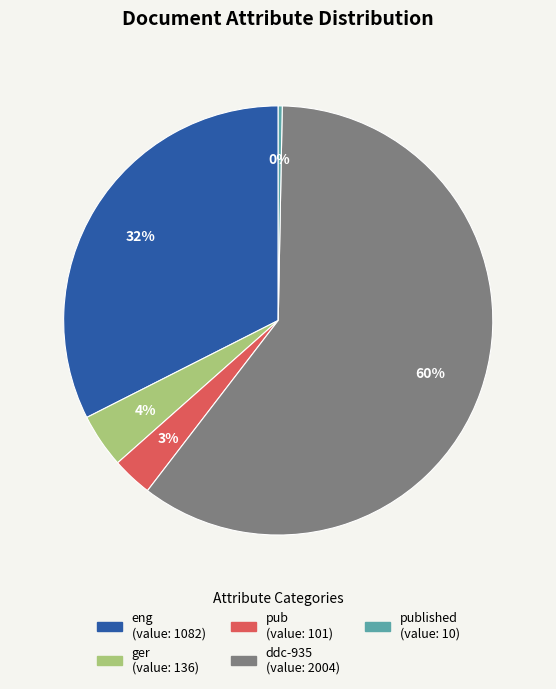

Is there any slice that represents more than half of the pie?

Yes